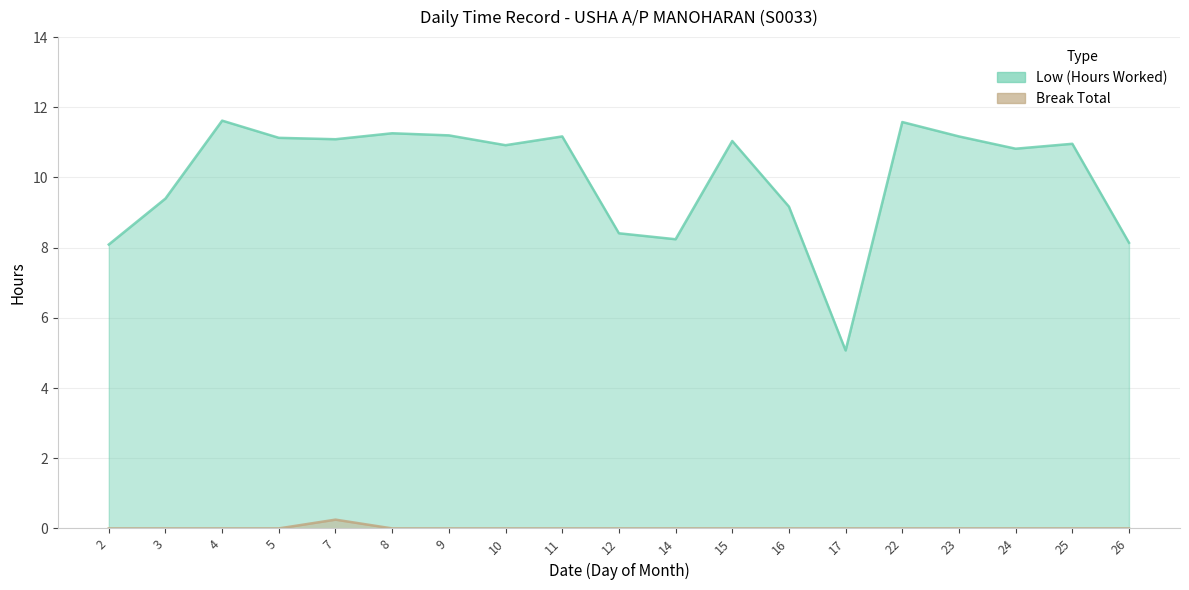

True or false: Low (Hours Worked) has a value of 8.1 at 26.

True